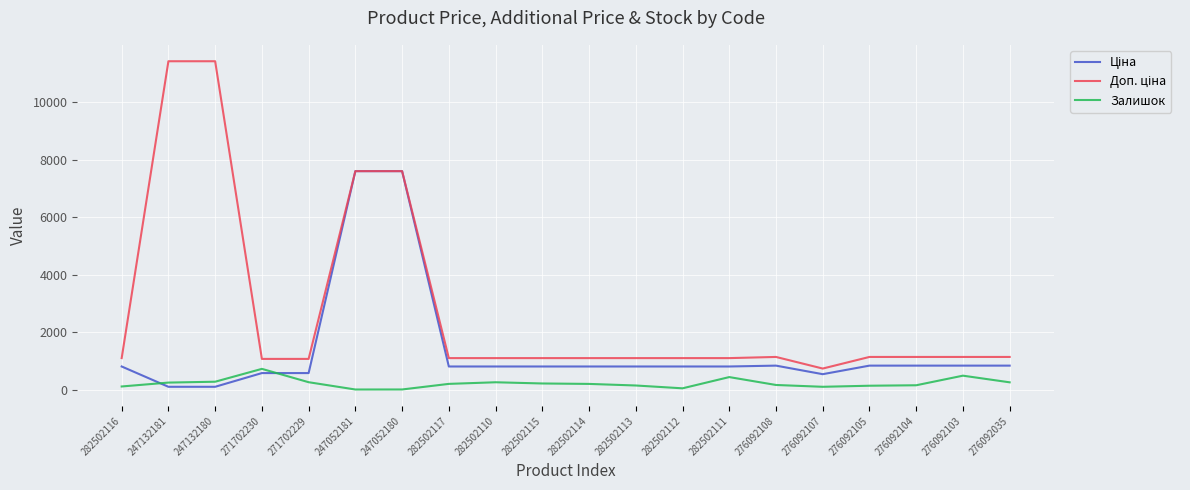

What is the total value across all series at 271702229?

1944.6